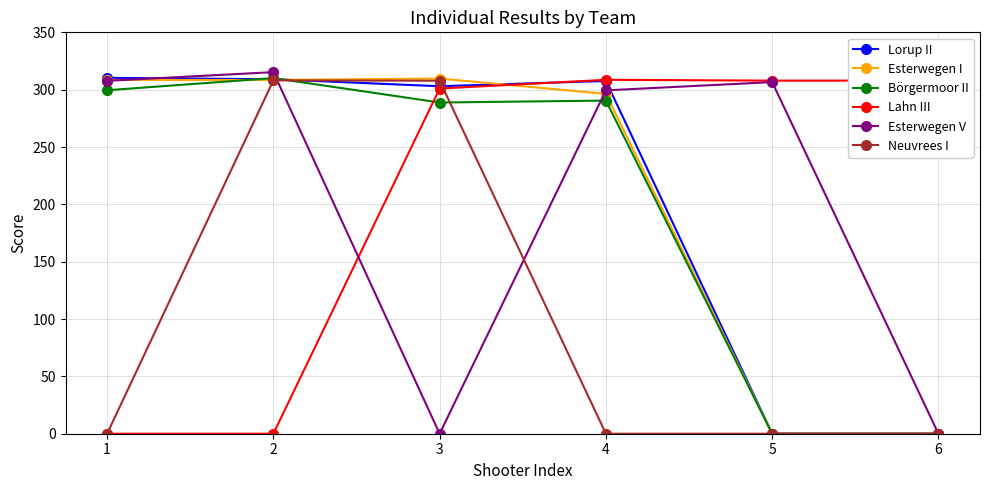

Is the value of Lorup II at 1 greater than the value of Lahn III at 1?

Yes